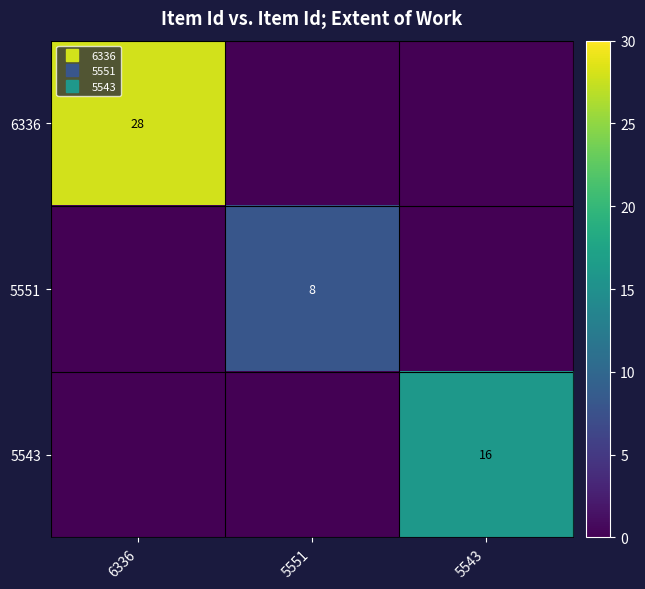

What is the sum of the 6336 values at 5543 and 6336?

28